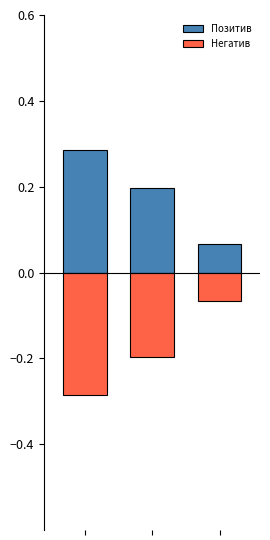

What is the difference between the maximum and second lowest values in the Негатив series?

0.1